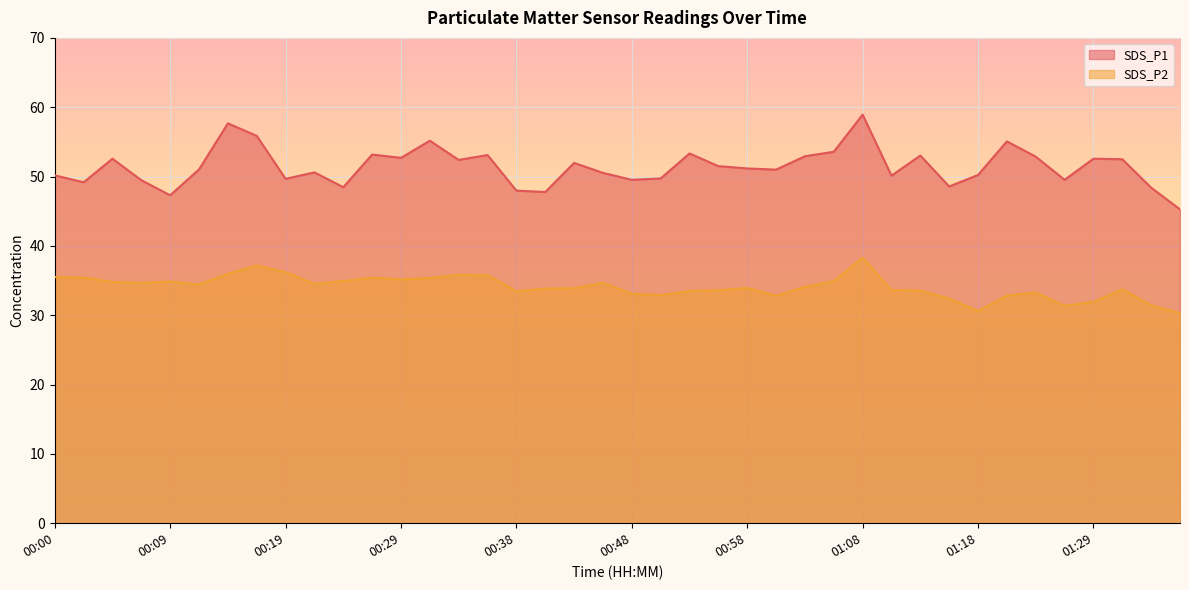

What is the value of the SDS_P2 point at the 4th from the left?

34.7